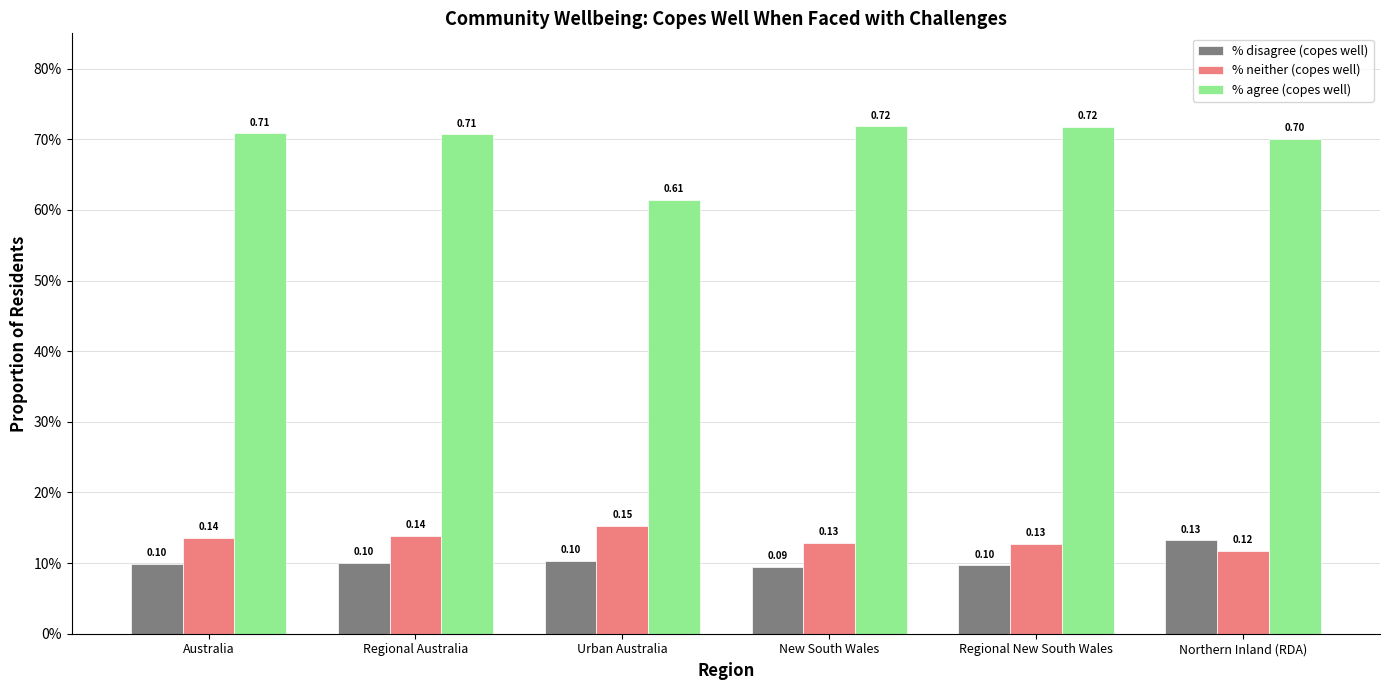

Are the bars grouped side by side (vs. stacked)?

Yes